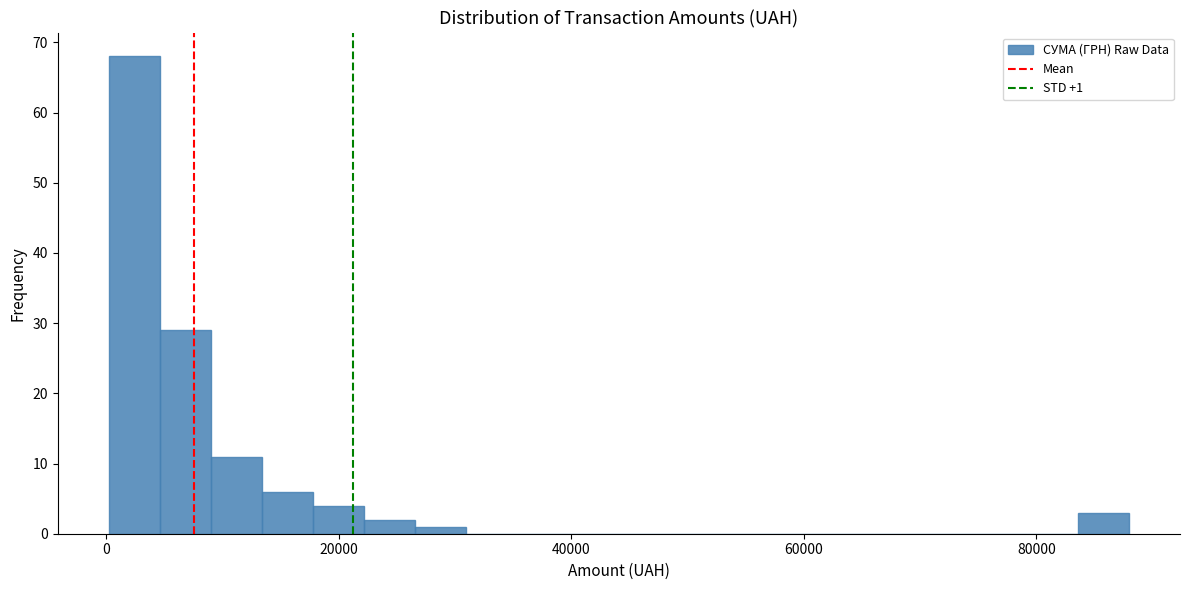

Read against the x-axis, roughly where is the centre of the tallest bar?

2000